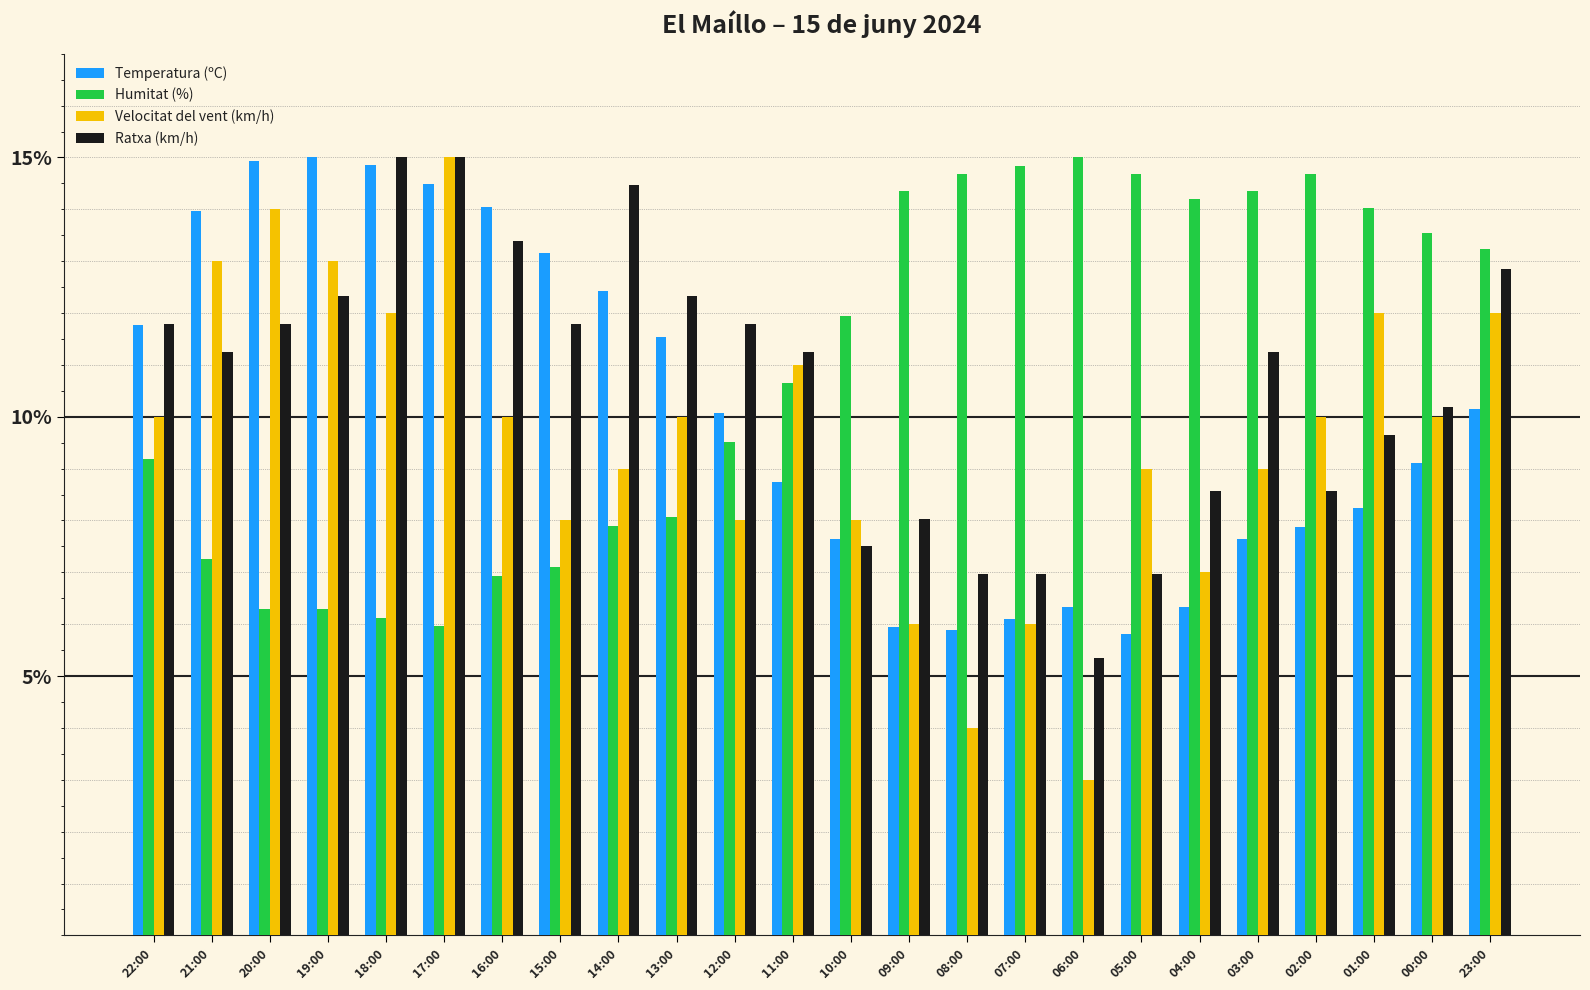

What is the total value across all series at 10:00?

35.1